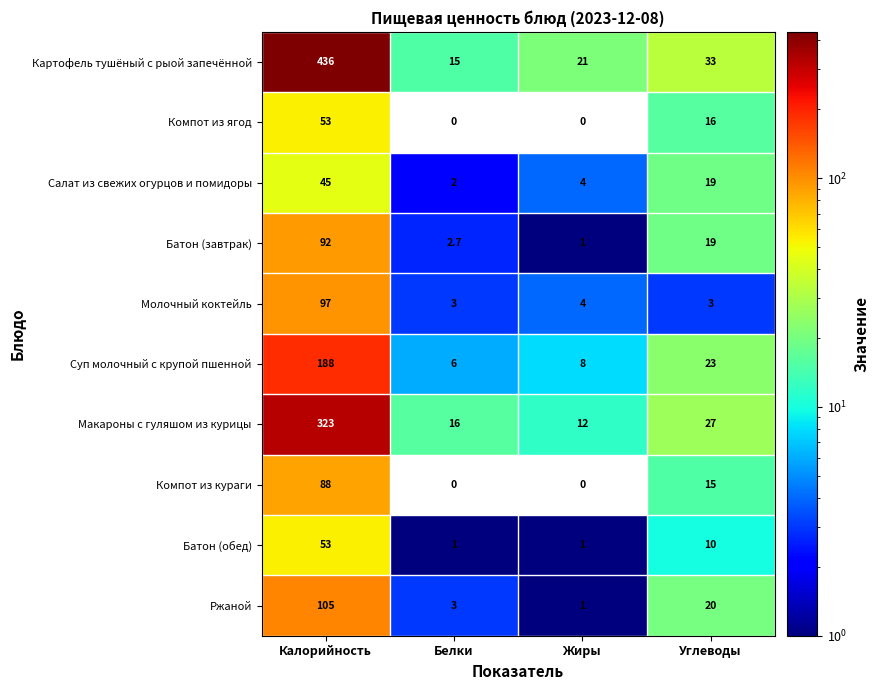

Which label corresponds to the largest value in the chart?

Калорийность